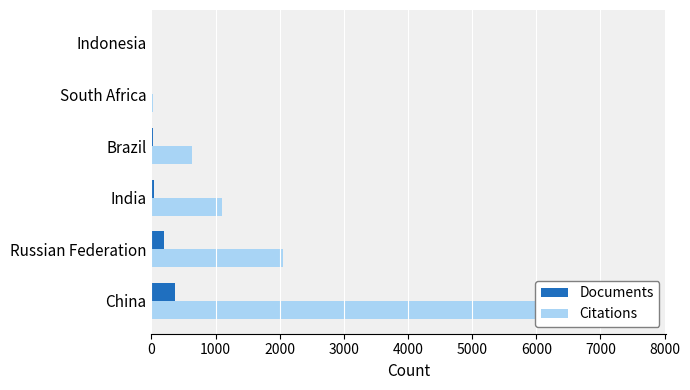

How many data points in Documents are above 34?

2